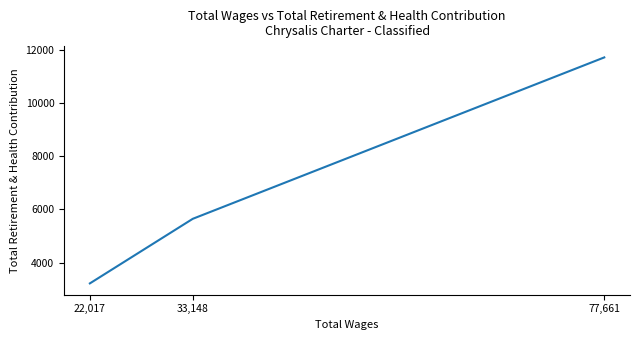

What is the maximum value shown in the chart?

11711